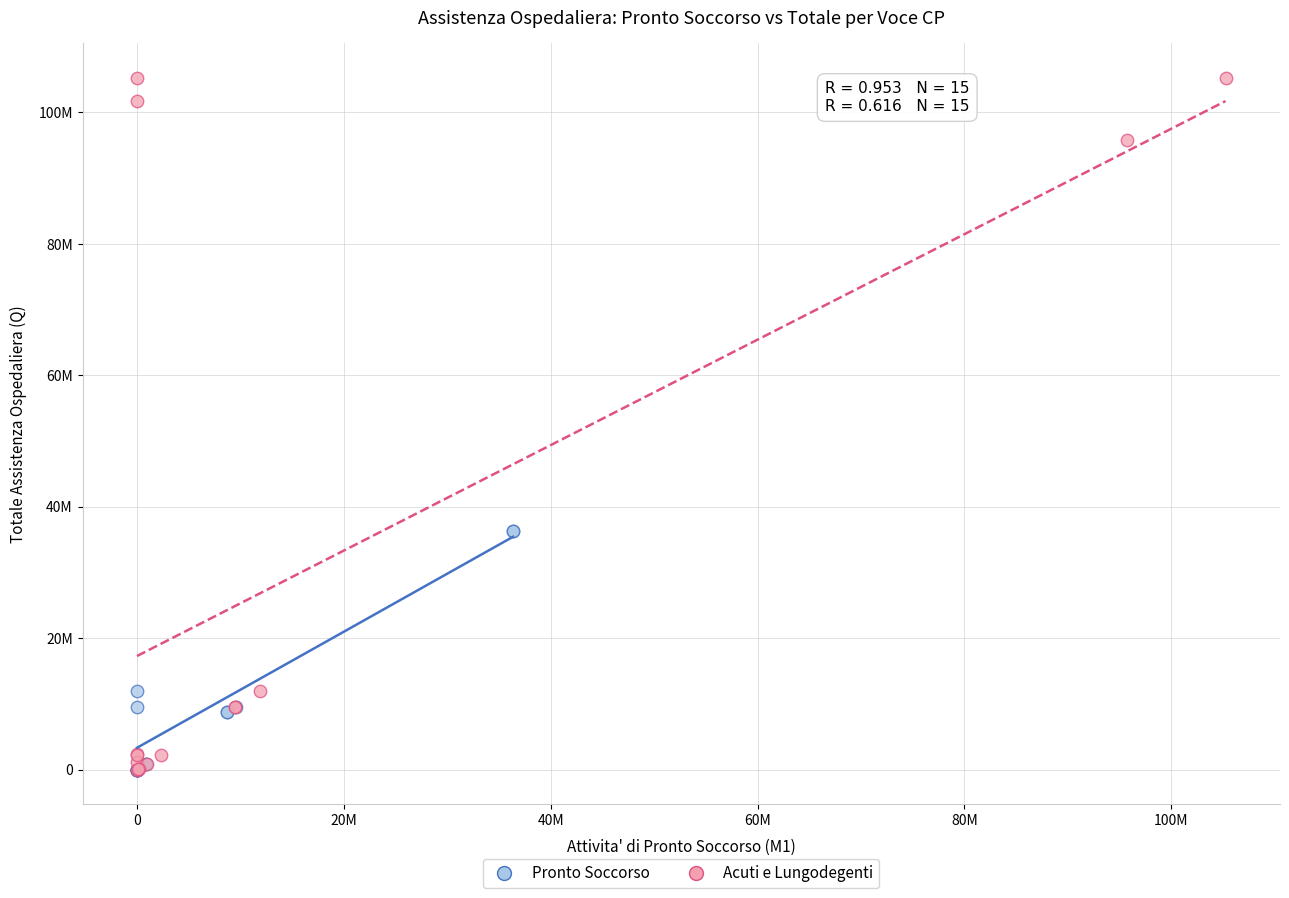

What are all the series names shown in the legend?

Pronto Soccorso, Acuti e Lungodegenti